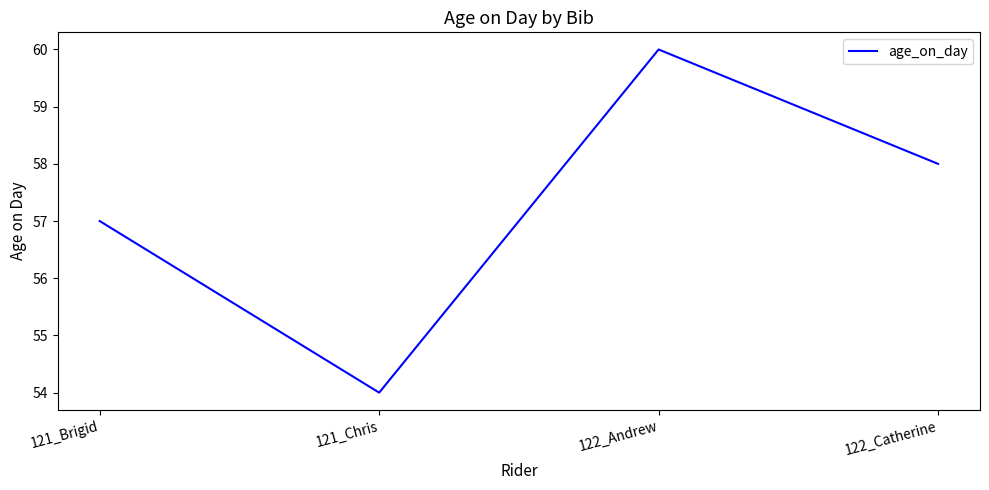

How many lines are shown in the chart?

1